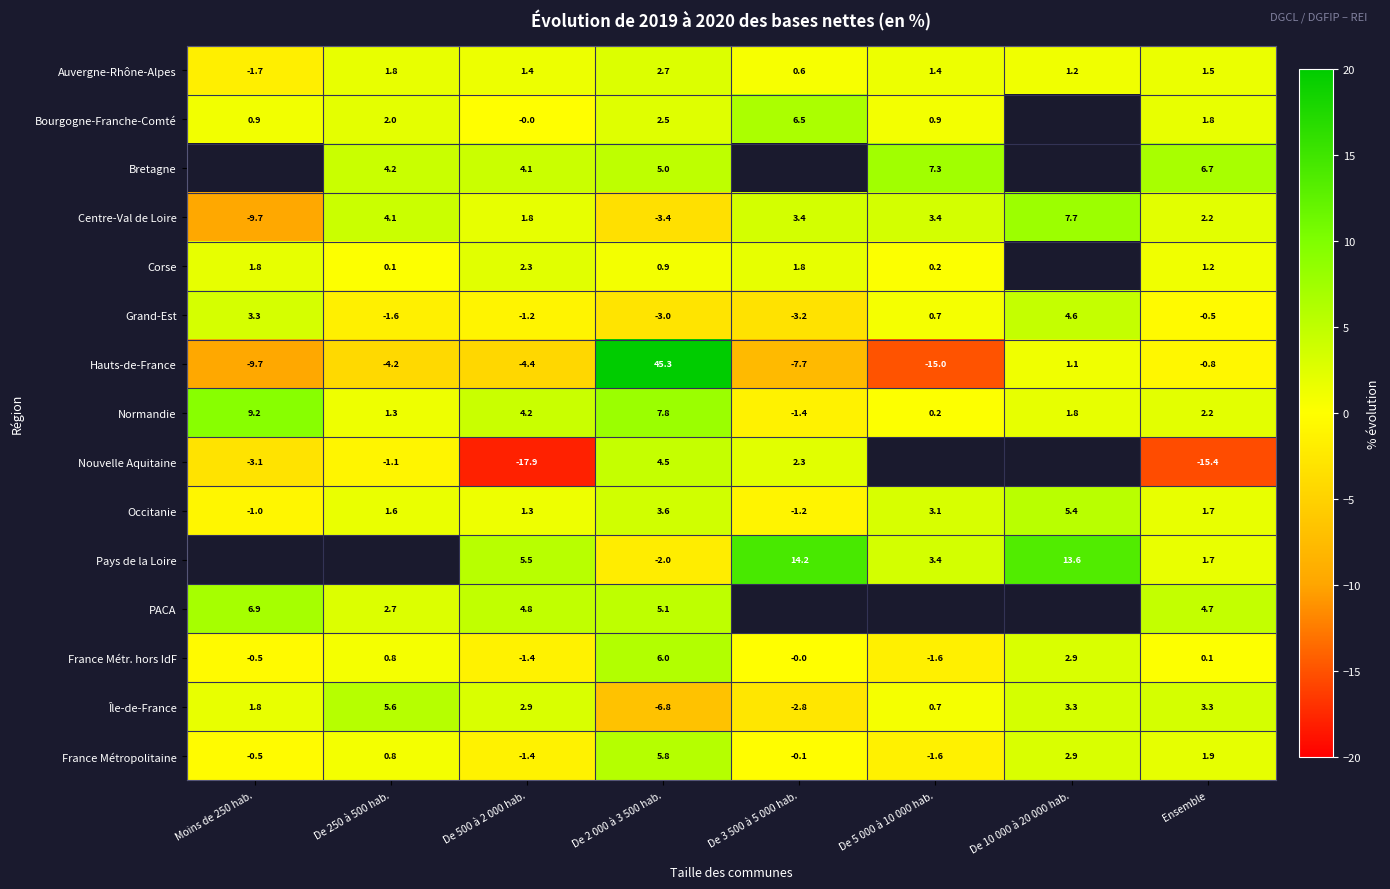

At how many categories does at least one series exceed -17?

8